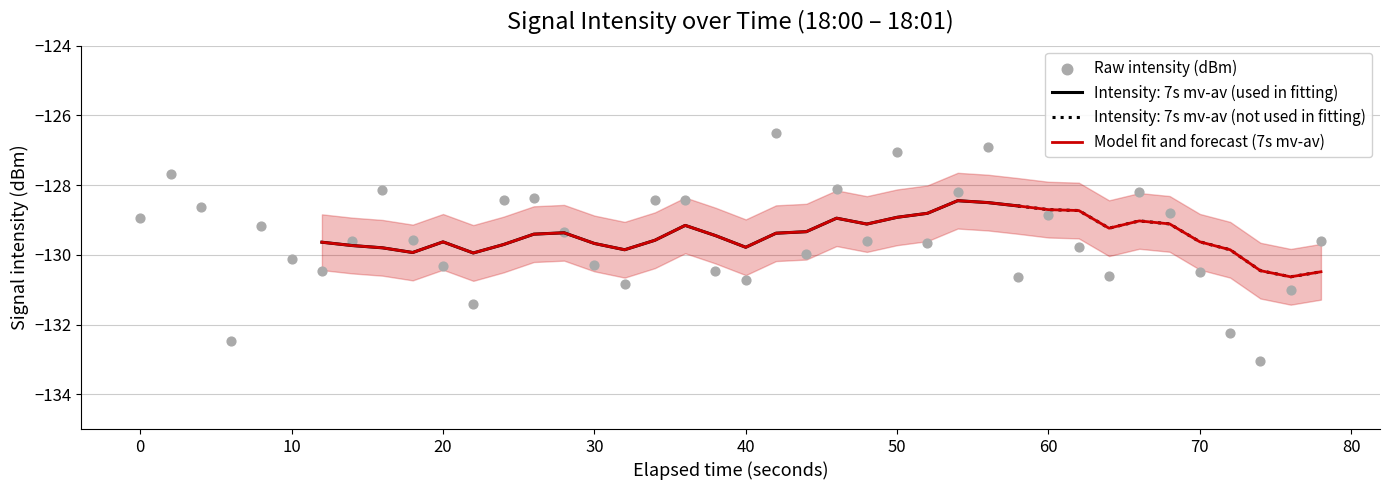

Is the value of Model fit and forecast (7s mv-av) at 33 greater than the value of Raw intensity (dBm) at 30?

Yes